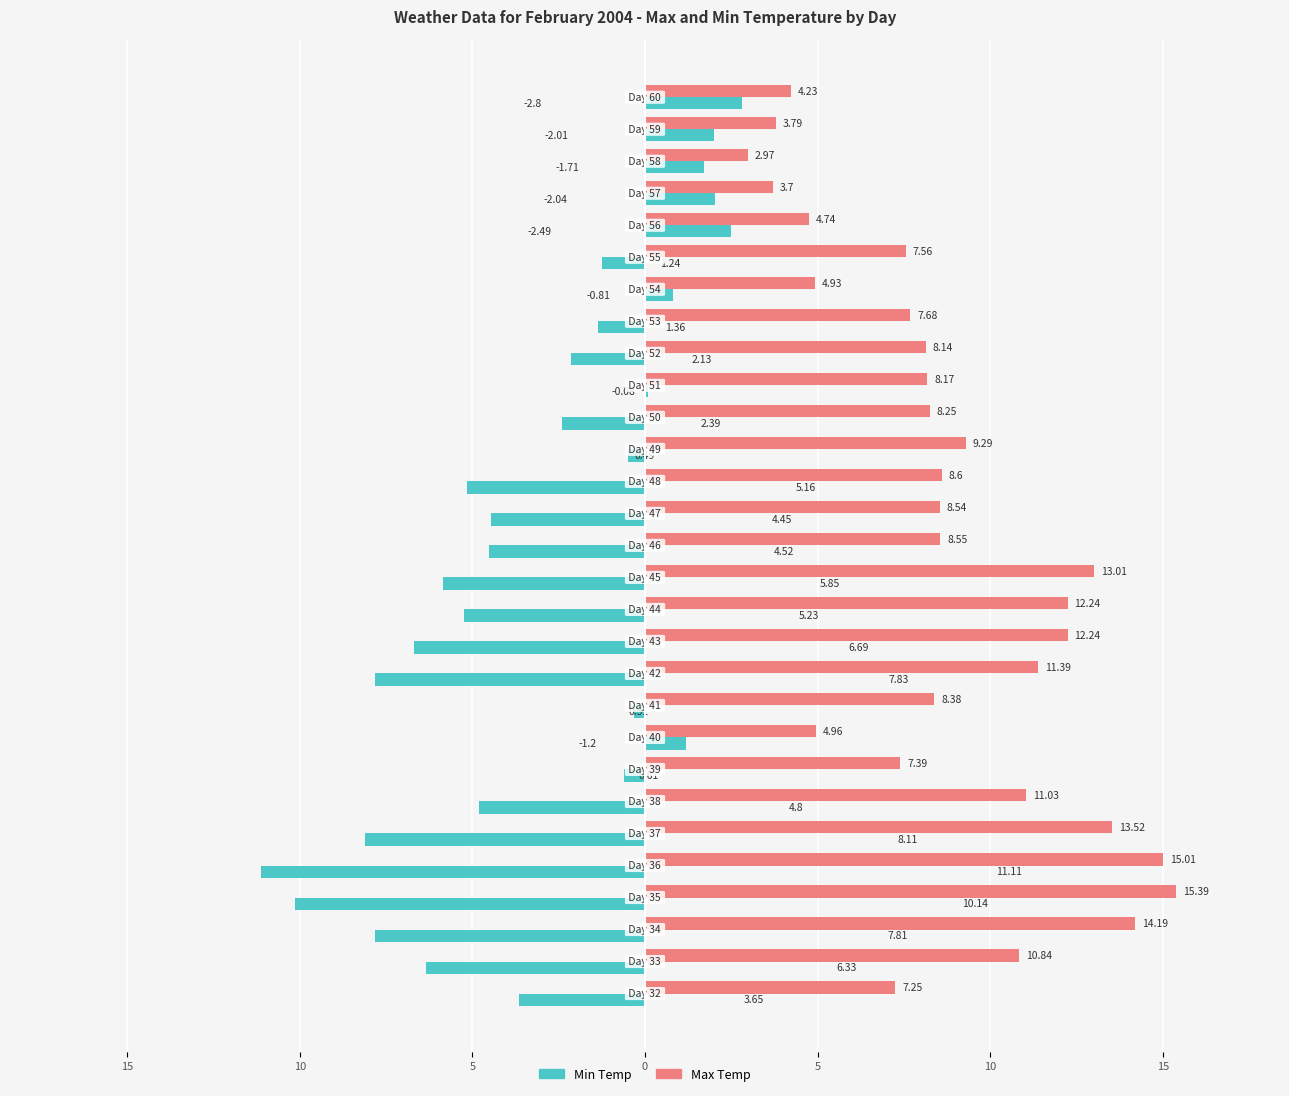

How many values in the Max Temp series exceed 8?

18